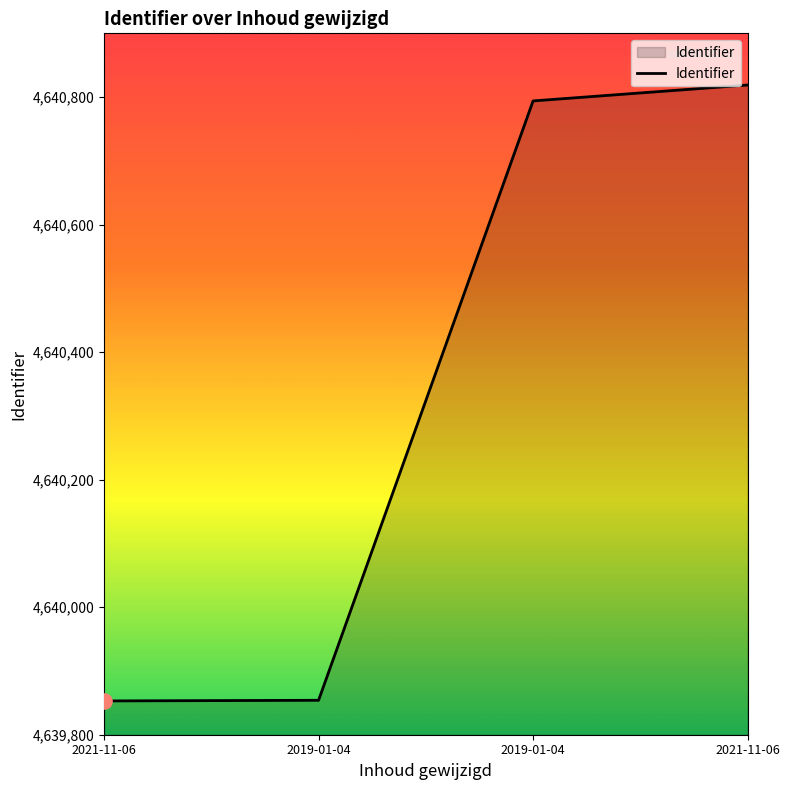

How many distinct data groups are displayed?

1